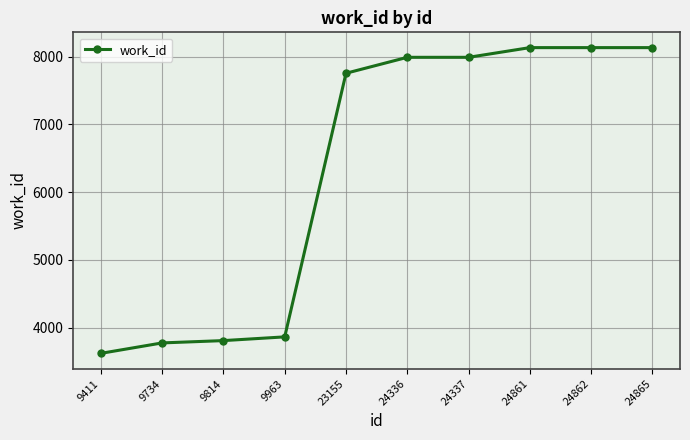

What is the value of the 3rd point from the left?

3811